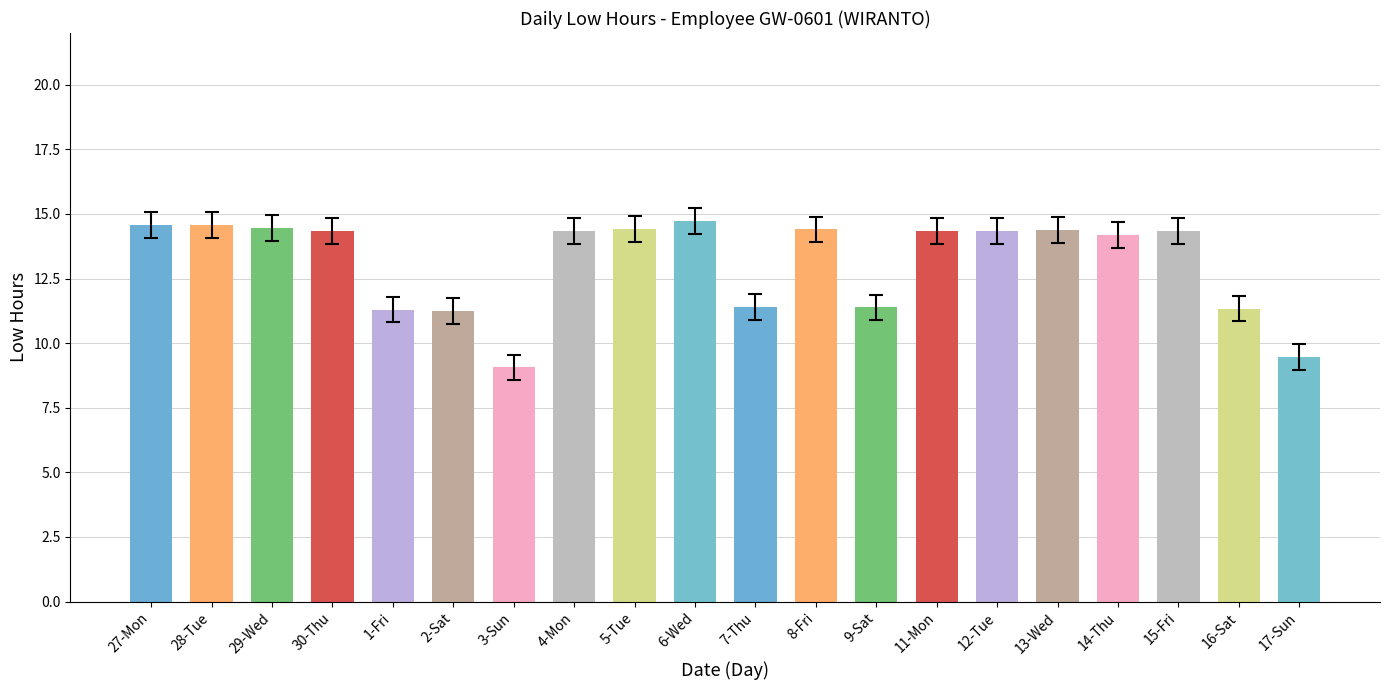

Count the number of data series in this chart.

1